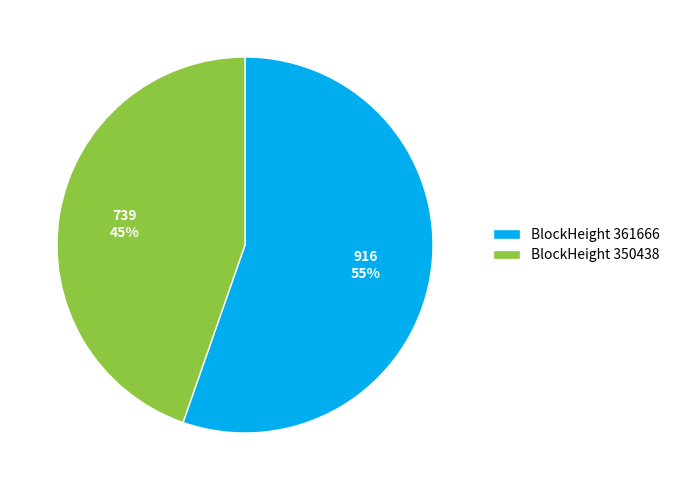

To the nearest percent, what percentage of the pie is BlockHeight 350438?

45%